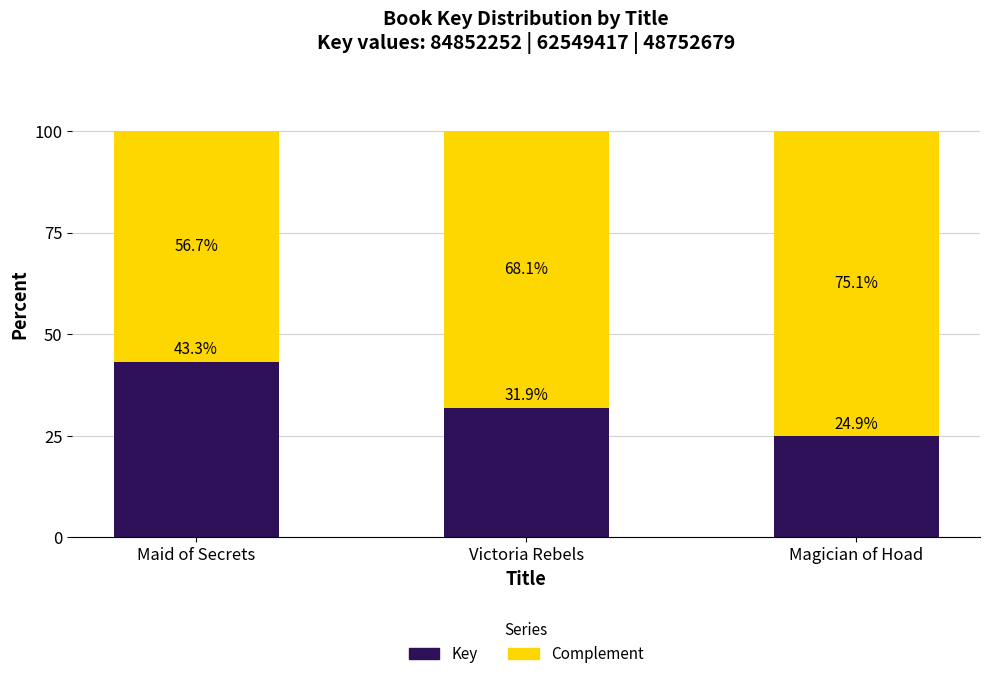

What is the difference between the second highest and minimum values in the Key series?

7.0